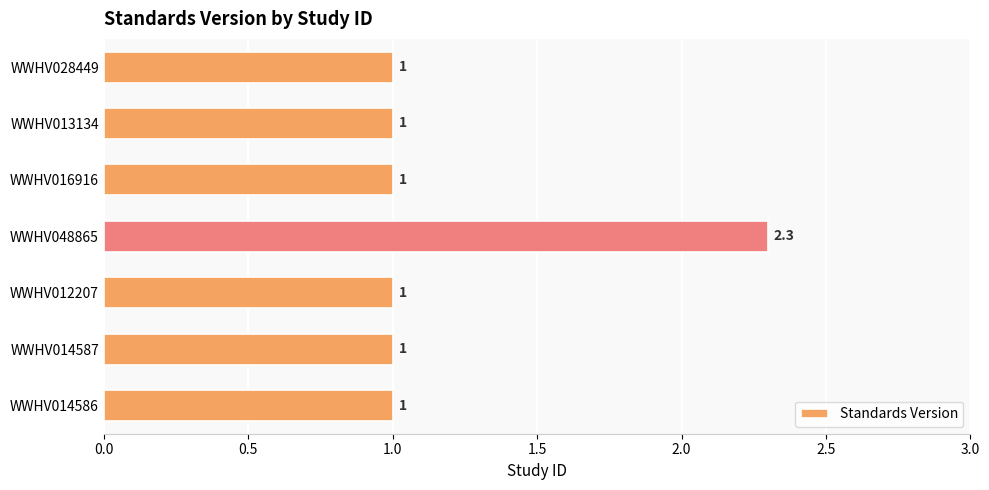

The chart shows a value of 1.0 at WWHV028449. True or false?

True